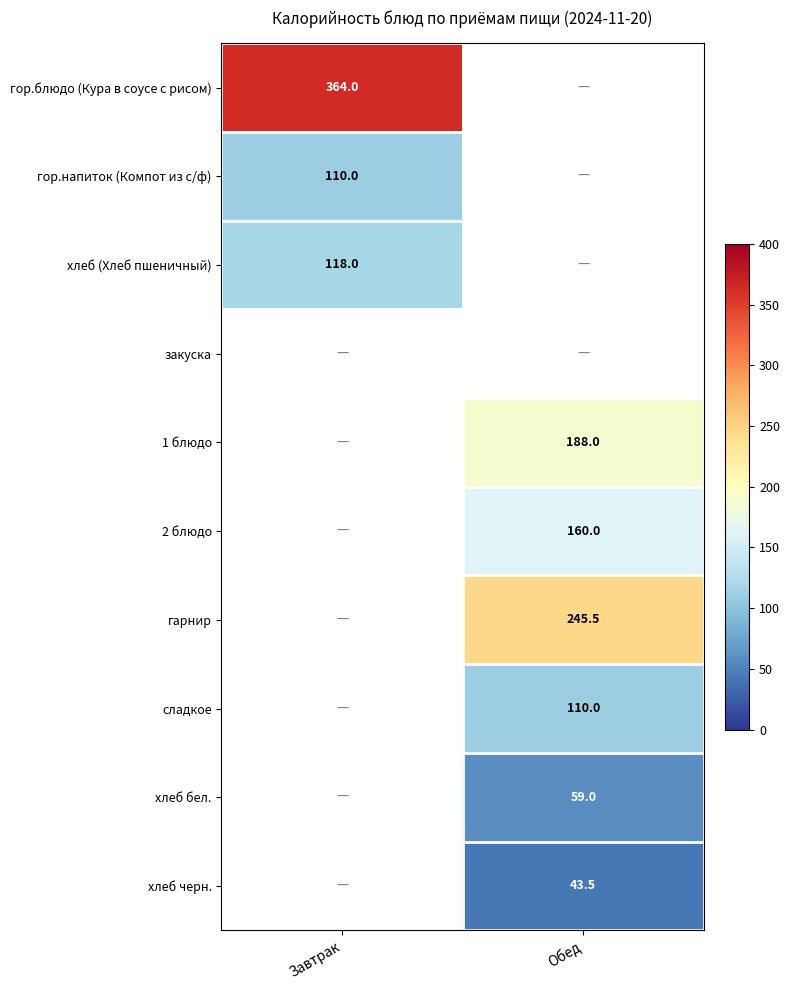

True or false: хлеб бел. has a value of 24.5 at Обед.

False